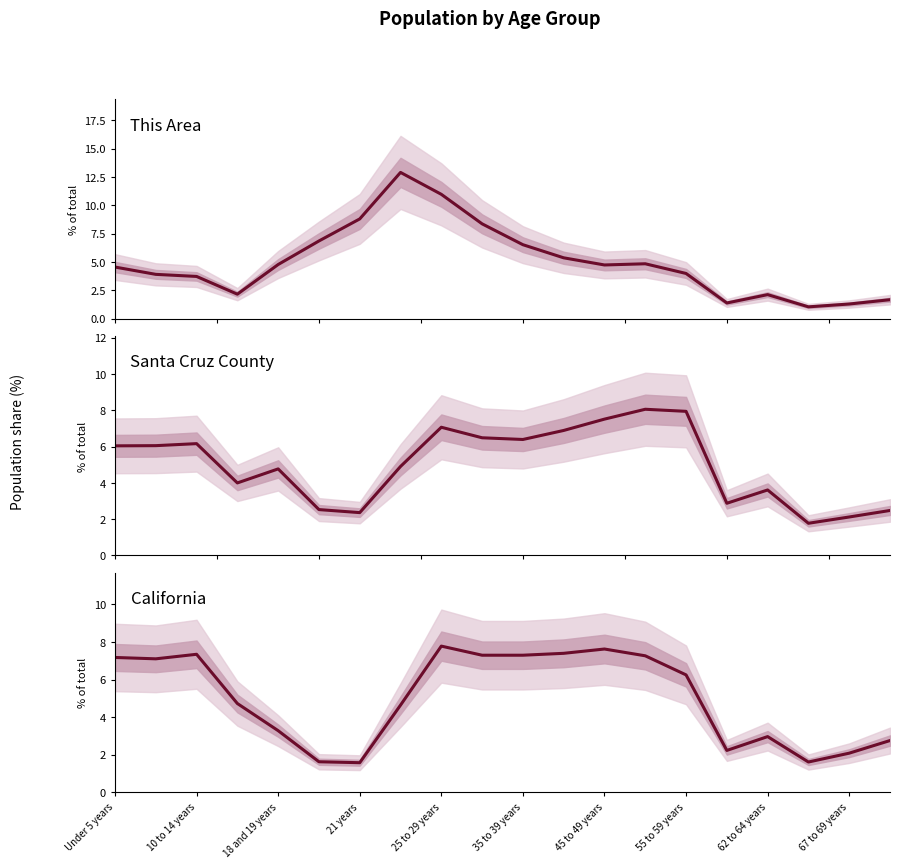

Does the chart have visible grid lines?

No